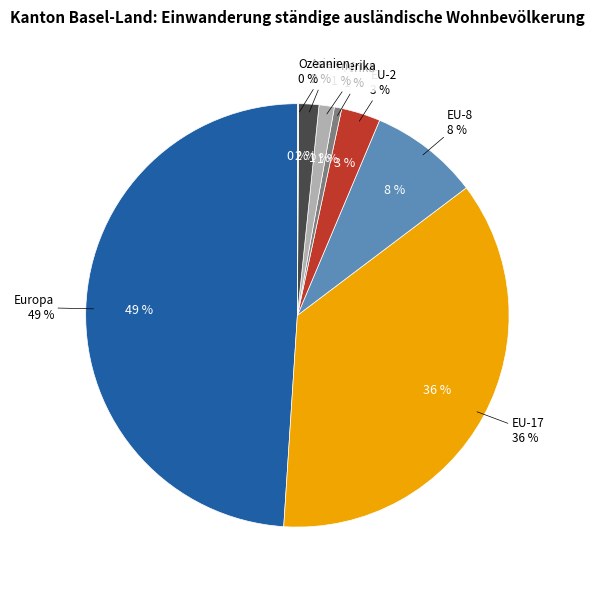

Does EU-8 account for over 50% of the chart?

No